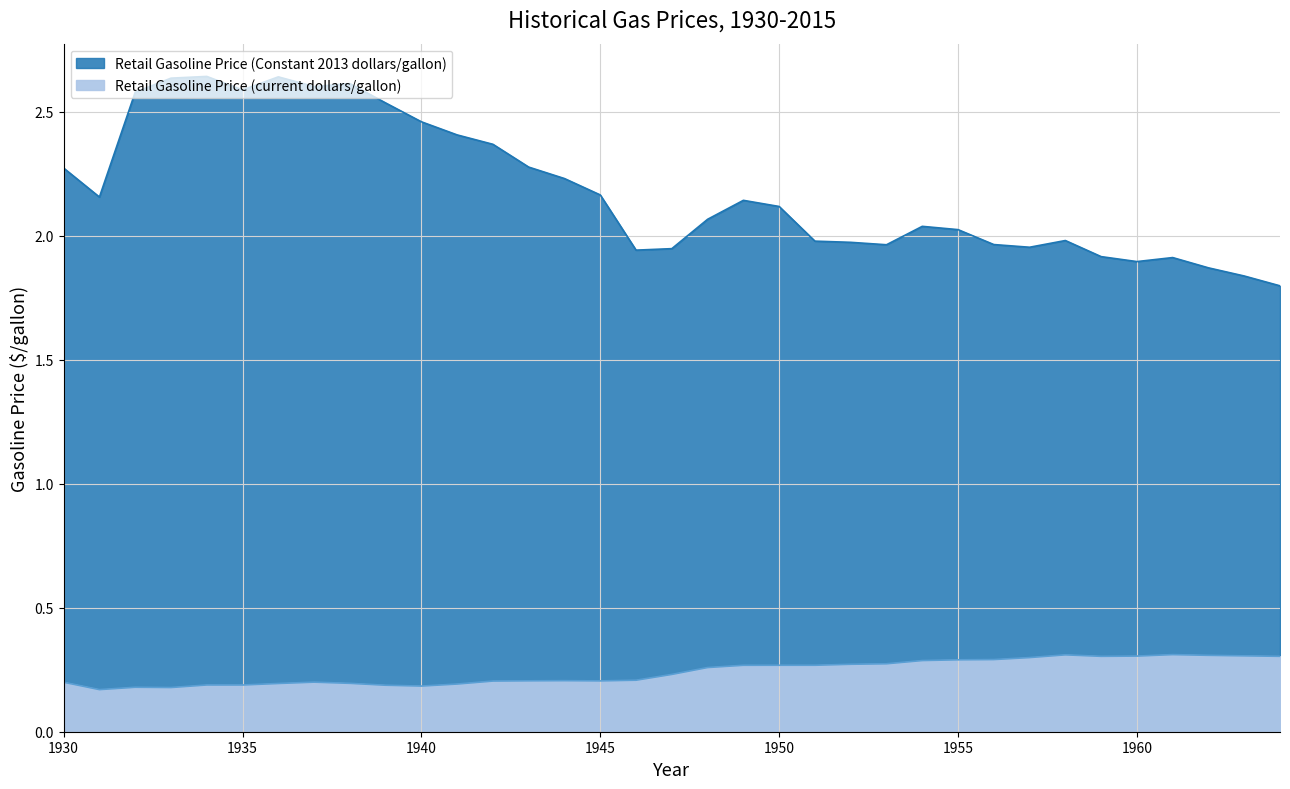

Reading right to left, extract all data points from this chart.

Retail Gasoline Price (current dollars/gallon): 1964=0.3	1963=0.3	1962=0.3	1961=0.3	1960=0.3	1959=0.3	1958=0.3	1957=0.3	1956=0.3	1955=0.3	1954=0.3	1953=0.3	1952=0.3	1951=0.3	1950=0.3	1949=0.3	1948=0.3	1947=0.2	1946=0.2	1945=0.2	1944=0.2	1943=0.2	1942=0.2	1941=0.2	1940=0.2	1939=0.2	1938=0.2	1937=0.2	1936=0.2	1935=0.2	1934=0.2	1933=0.2	1932=0.2	1931=0.2	1930=0.2
Retail Gasoline Price (Constant 2013 dollars/gallon): 1964=1.8	1963=1.8	1962=1.9	1961=1.9	1960=1.9	1959=1.9	1958=2.0	1957=2.0	1956=2.0	1955=2.0	1954=2.0	1953=2.0	1952=2.0	1951=2.0	1950=2.1	1949=2.1	1948=2.1	1947=1.9	1946=1.9	1945=2.2	1944=2.2	1943=2.3	1942=2.4	1941=2.4	1940=2.5	1939=2.5	1938=2.6	1937=2.6	1936=2.6	1935=2.6	1934=2.6	1933=2.6	1932=2.6	1931=2.2	1930=2.3